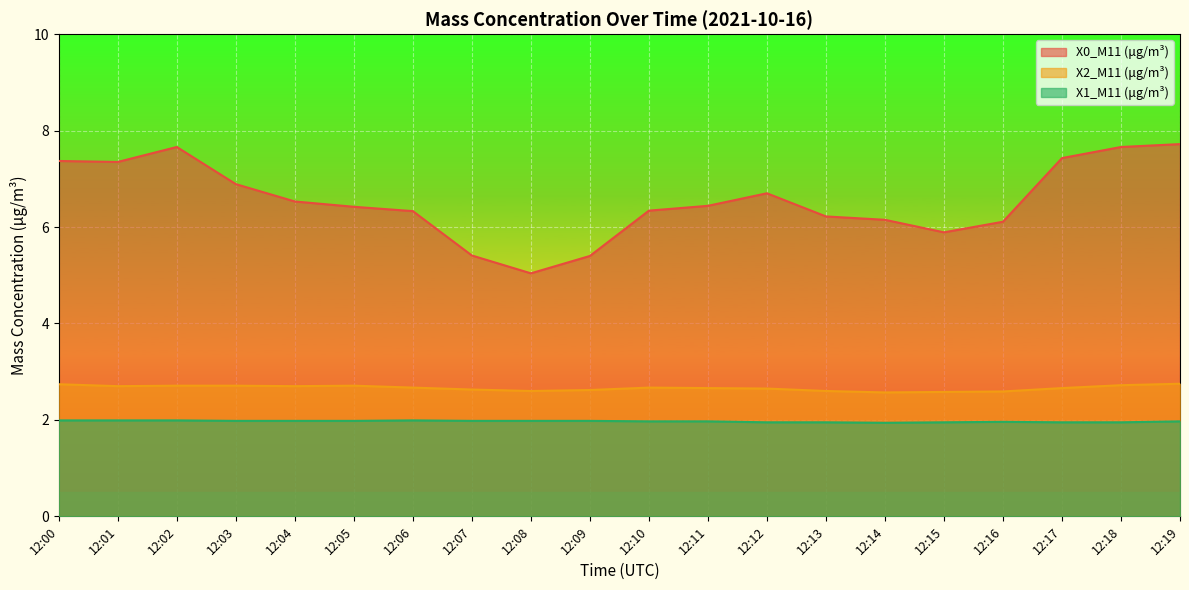

Reading left to right, what are all the values shown in this chart?

X0_M11 (μg/m³): 12:00=7.4	12:01=7.3	12:02=7.7	12:03=6.9	12:04=6.5	12:05=6.4	12:06=6.3	12:07=5.4	12:08=5.0	12:09=5.4	12:10=6.3	12:11=6.4	12:12=6.7	12:13=6.2	12:14=6.2	12:15=5.9	12:16=6.1	12:17=7.4	12:18=7.7	12:19=7.7
X2_M11 (μg/m³): 12:00=2.7	12:01=2.7	12:02=2.7	12:03=2.7	12:04=2.7	12:05=2.7	12:06=2.7	12:07=2.6	12:08=2.6	12:09=2.6	12:10=2.7	12:11=2.7	12:12=2.6	12:13=2.6	12:14=2.6	12:15=2.6	12:16=2.6	12:17=2.7	12:18=2.7	12:19=2.8
X1_M11 (μg/m³): 12:00=2.0	12:01=2.0	12:02=2.0	12:03=2.0	12:04=2.0	12:05=2.0	12:06=2.0	12:07=2.0	12:08=2.0	12:09=2.0	12:10=2.0	12:11=2.0	12:12=1.9	12:13=1.9	12:14=1.9	12:15=1.9	12:16=2.0	12:17=1.9	12:18=1.9	12:19=2.0